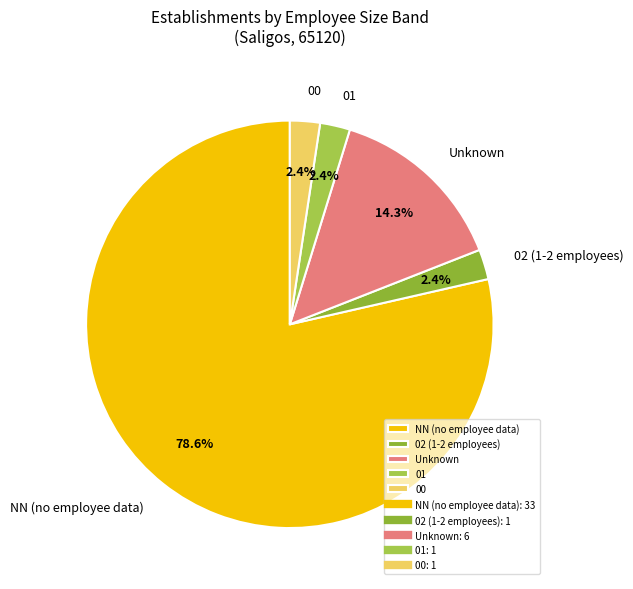

How many slices are in this pie chart?

5